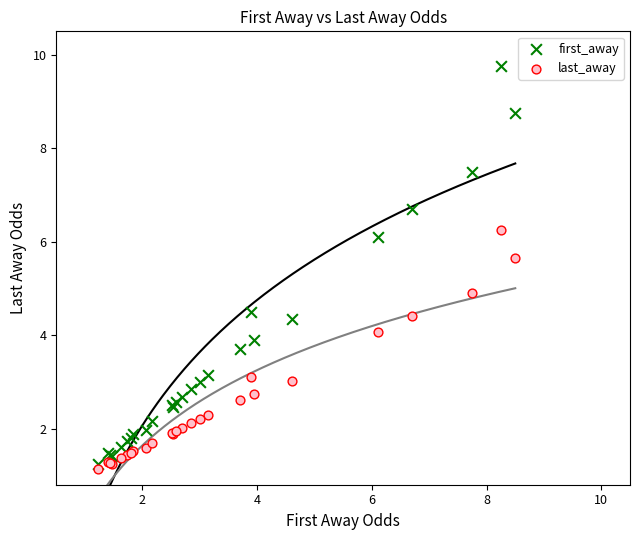

What are all the series names shown in the legend?

first_away, last_away